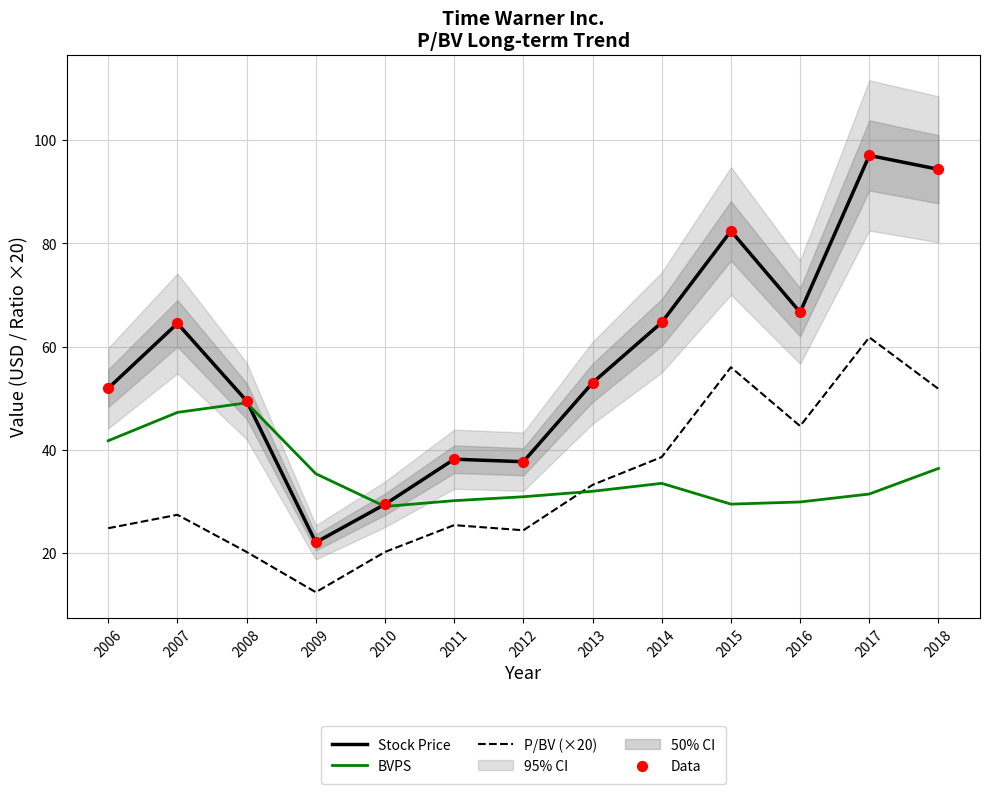

Which series has the largest total across all categories?

Stock Price